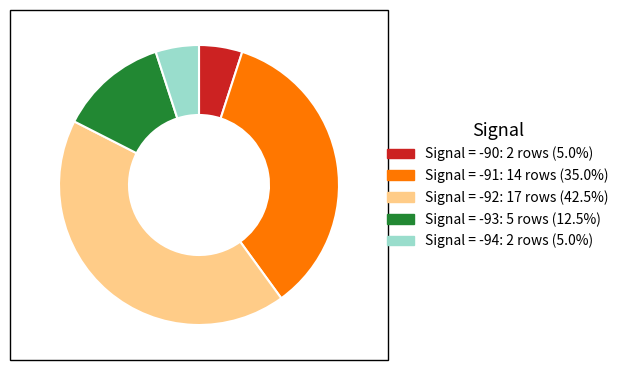

Does any single category account for the majority?

No